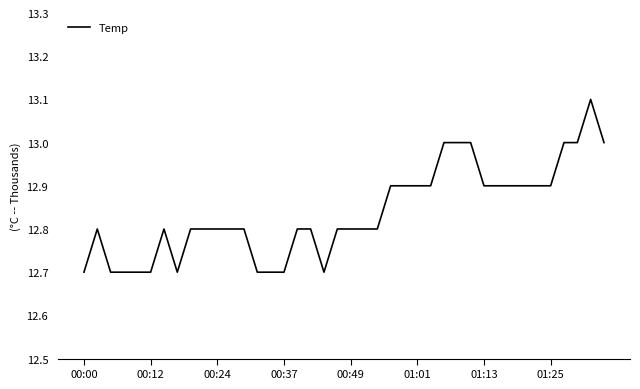

What is the smallest value displayed?

12.7